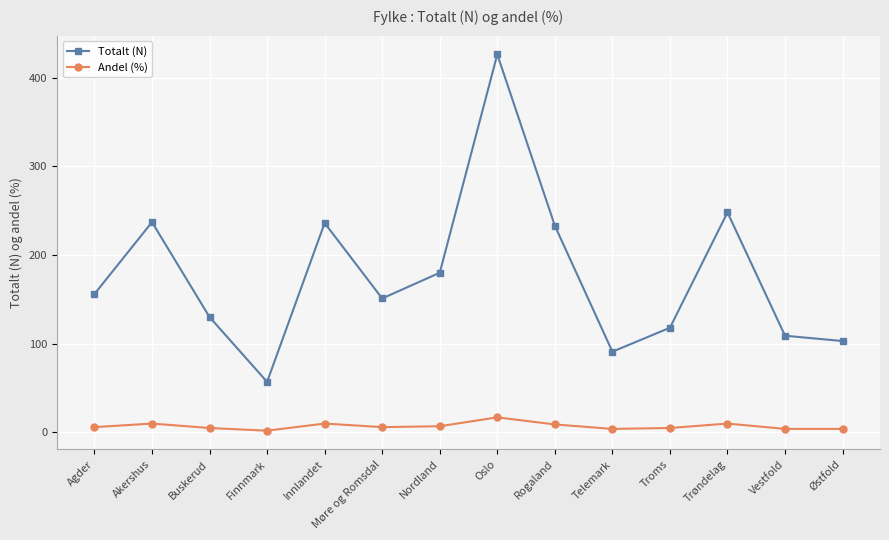

True or false: Totalt (N) has a value of 180 at Nordland.

True